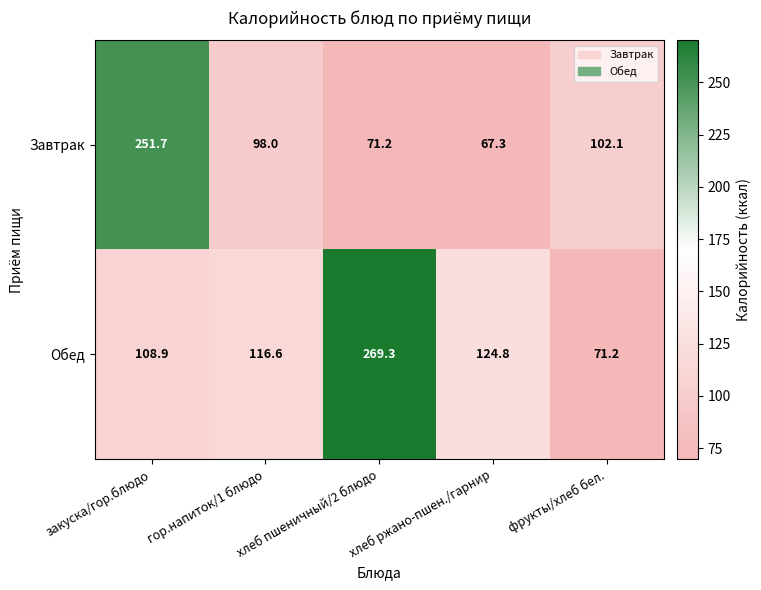

What is the total value across all series at фрукты/хлеб бел.?

173.3